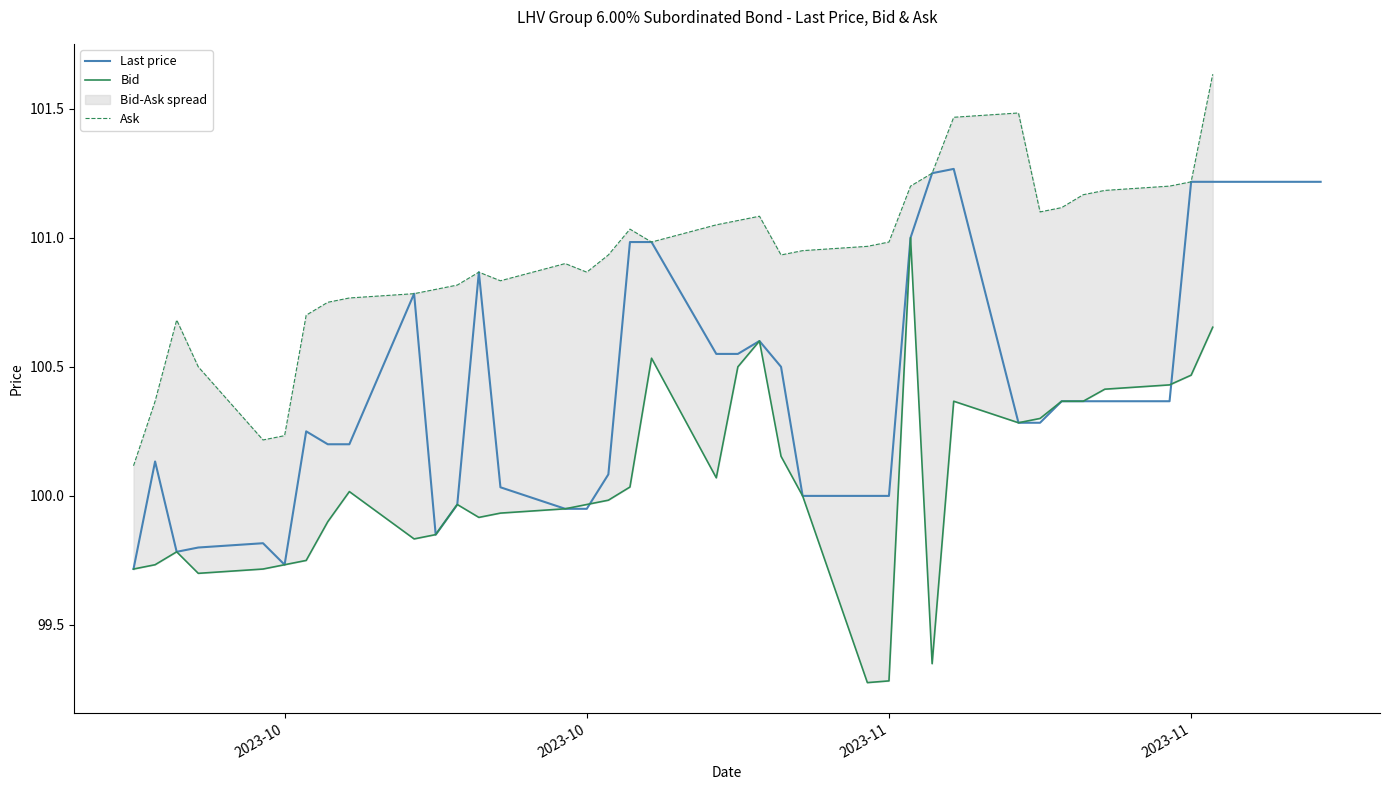

True or false: Last price and Ask cross at least once.

False